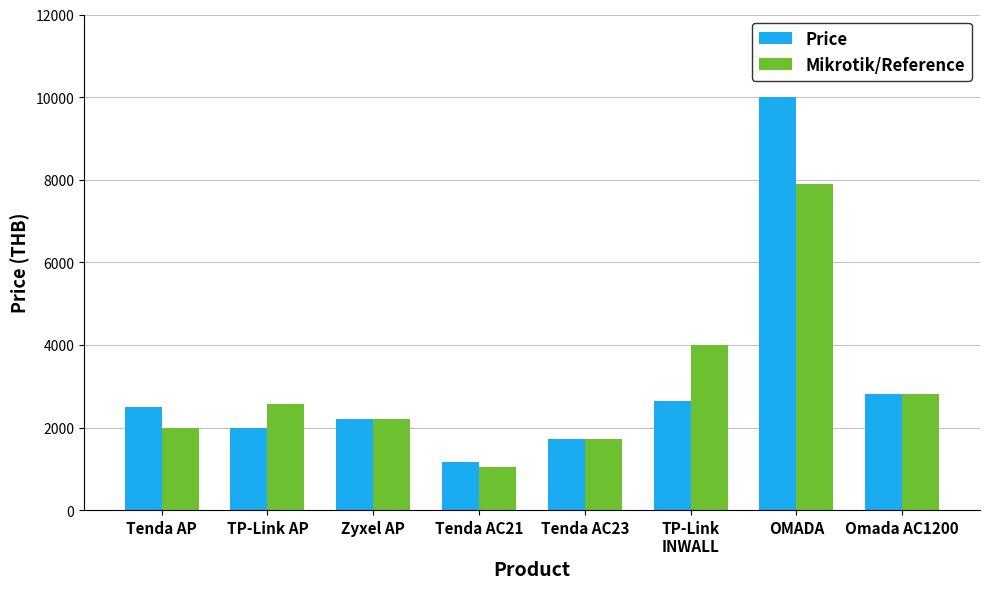

What value does the Price series have at Zyxel AP, to the nearest 50?

2200